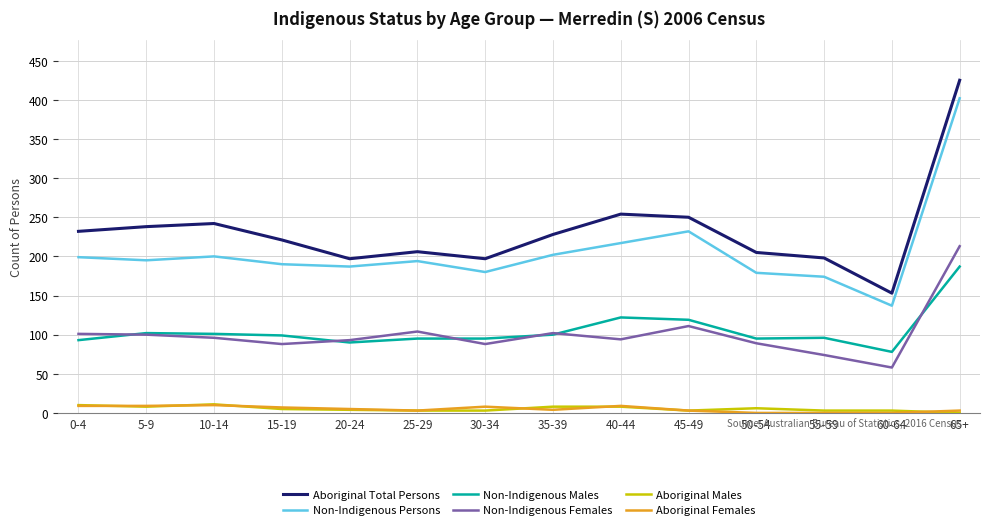

True or false: Non-Indigenous Persons and Non-Indigenous Males cross at least once.

False